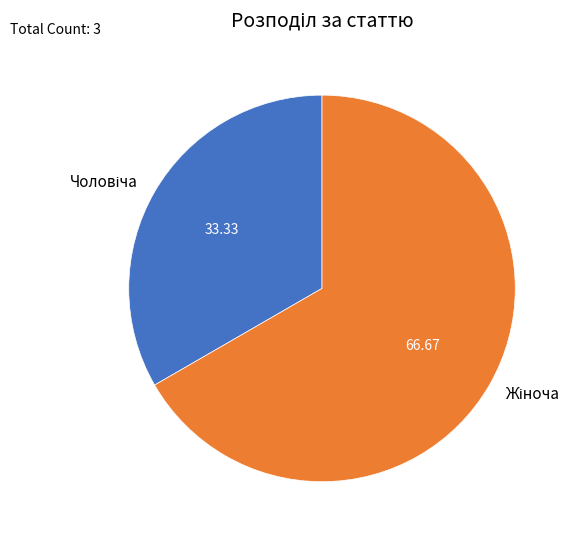

Does any single category account for the majority?

Yes